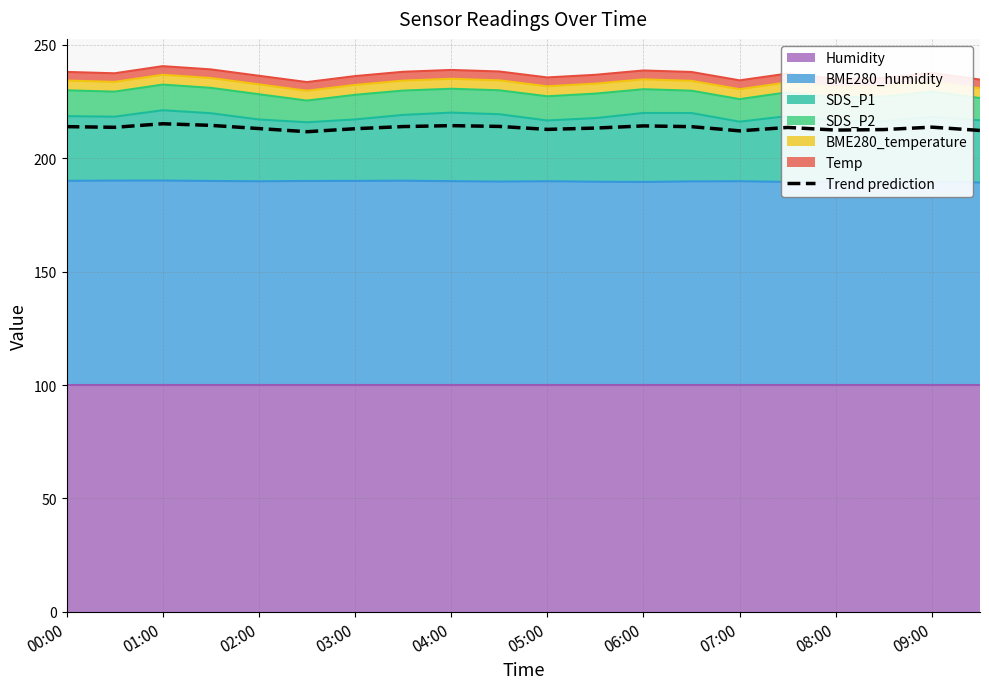

At which label is the value closest to 213?

03:00